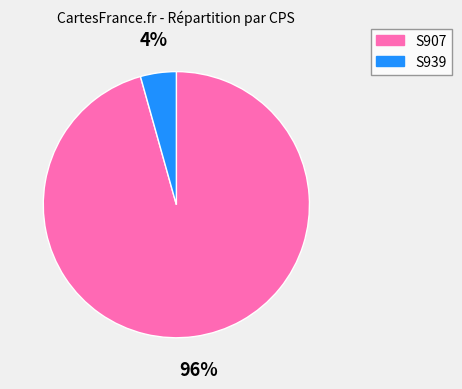

The S907 slice represents 85% of the pie. True or false?

False